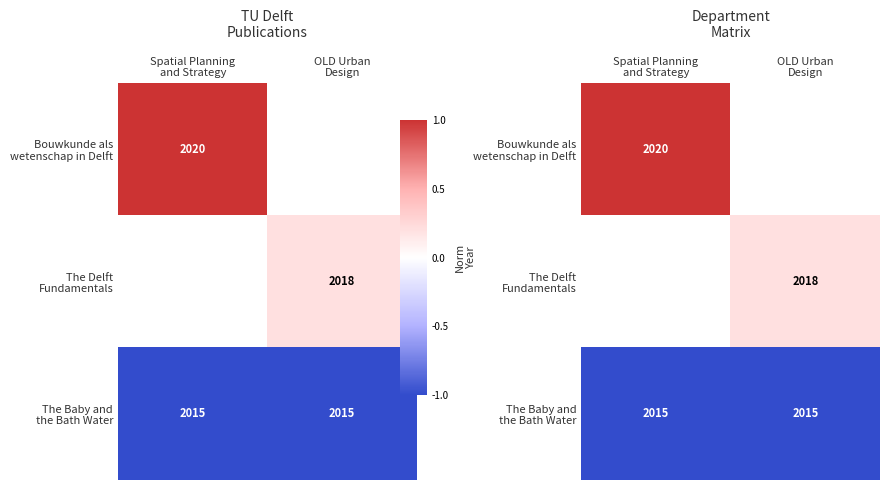

The value of Bouwkunde als wetenschap in Delft at Spatial Planning and Strategy is 1.0. True or false?

True